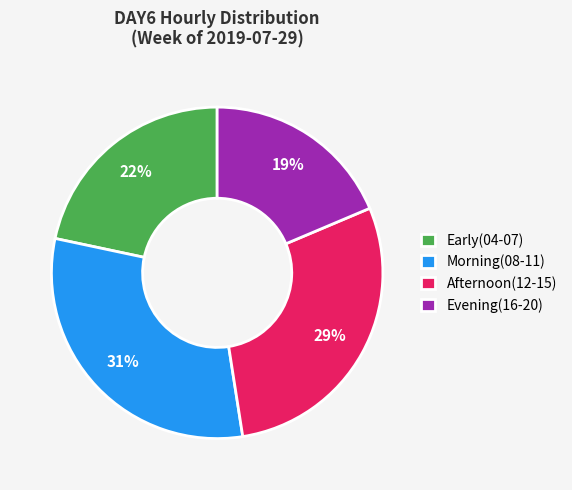

Which has a higher value, Evening(16-20) or Morning(08-11)?

Morning(08-11)